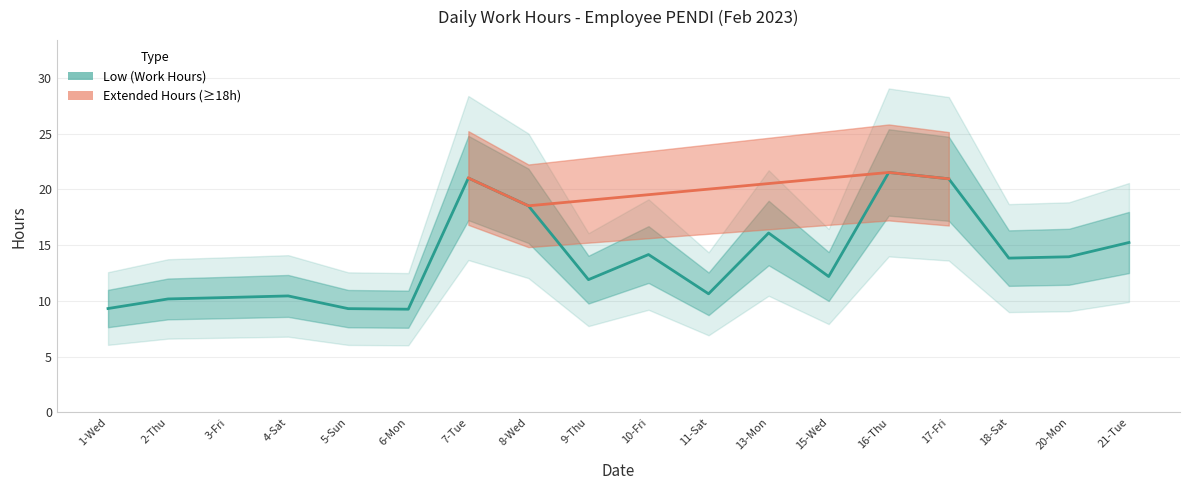

What is the change in value from 15-Wed to 17-Fri?

+8.8